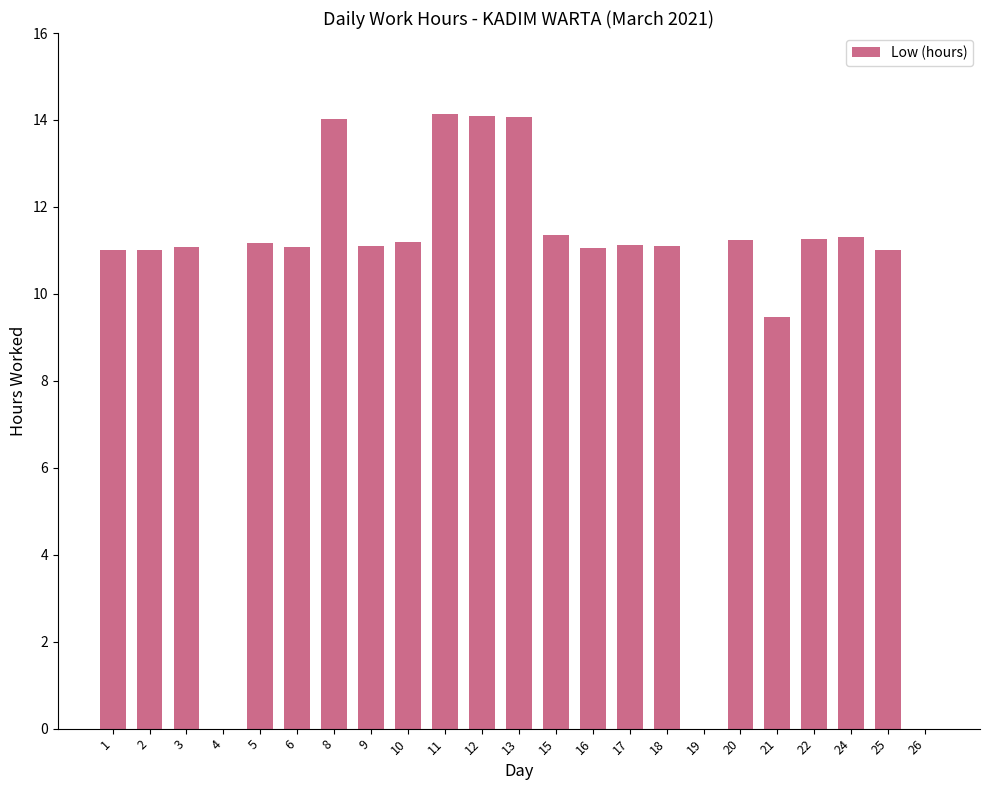

What is the maximum value shown in the chart?

14.1